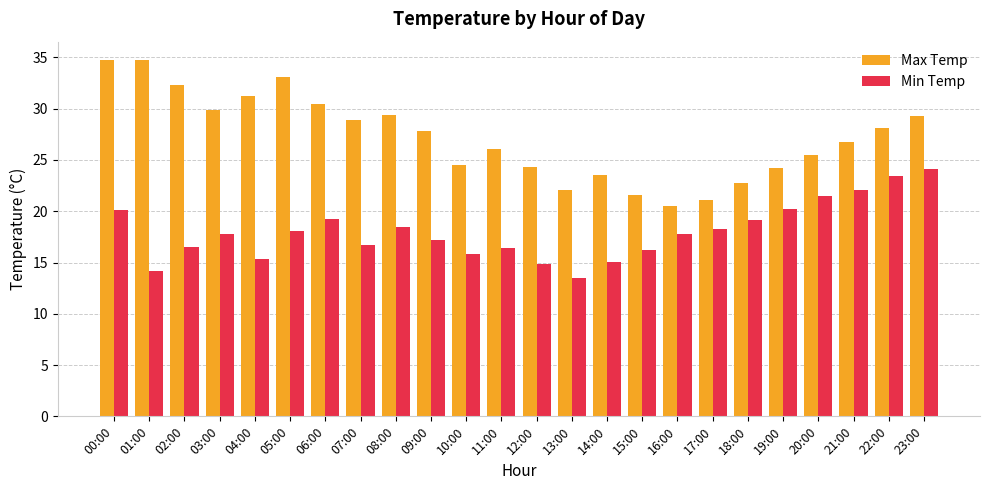

What is the greatest value displayed?

34.8